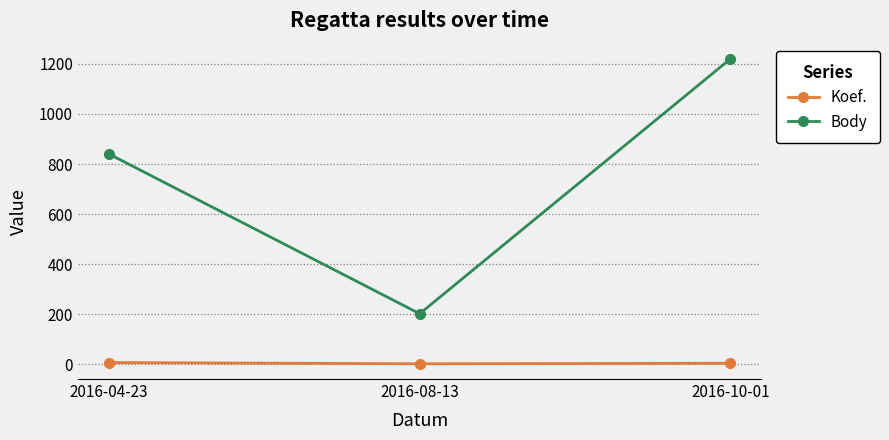

Count the Body values in the range 202 to 1220.

3